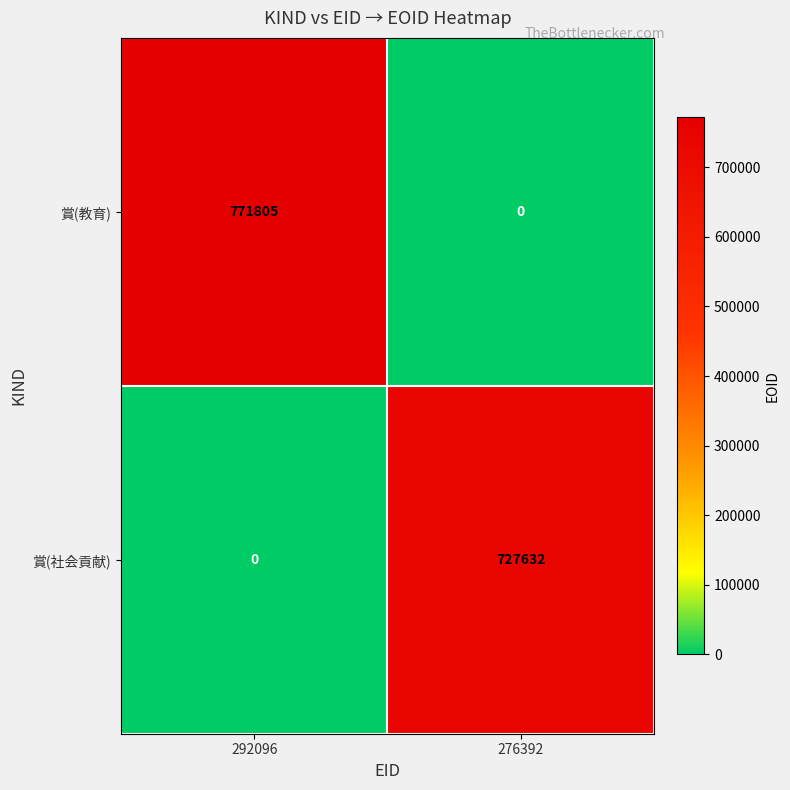

Is it true that 賞(教育) equals 771805 at 292096?

True